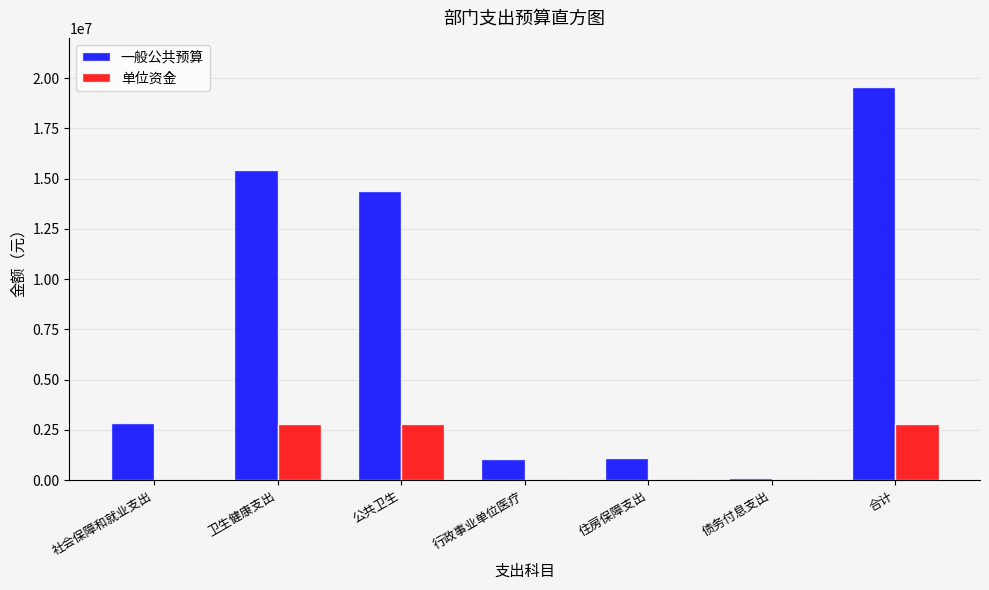

Is the value of 一般公共预算 at 公共卫生 greater than the value of 单位资金 at 行政事业单位医疗?

Yes